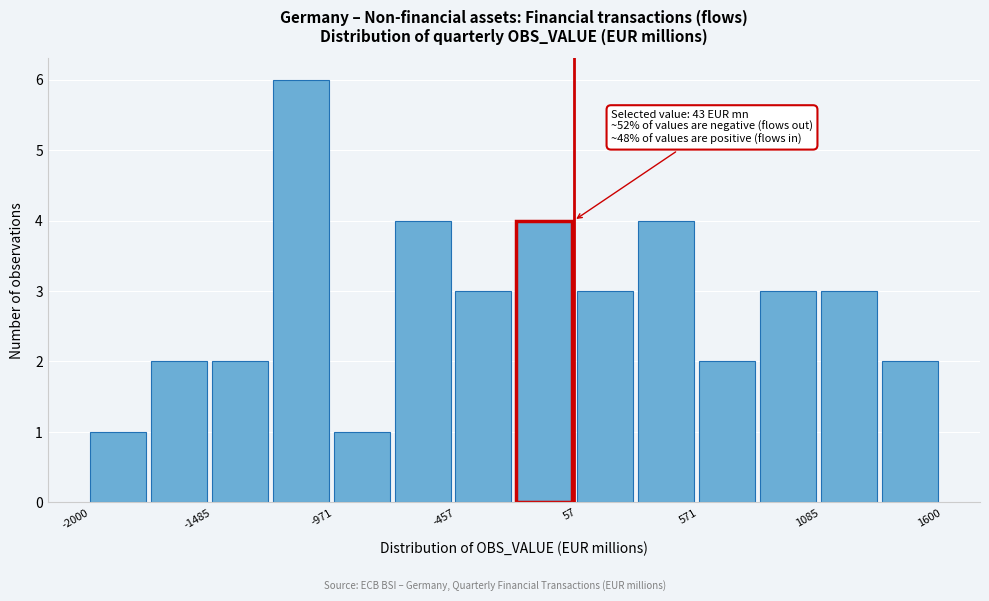

Read against the x-axis, roughly where is the centre of the tallest bar?

-1100